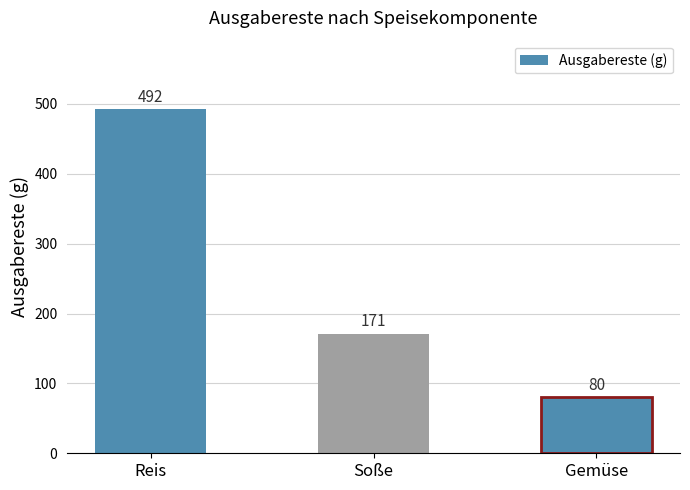

What is the greatest value displayed?

492